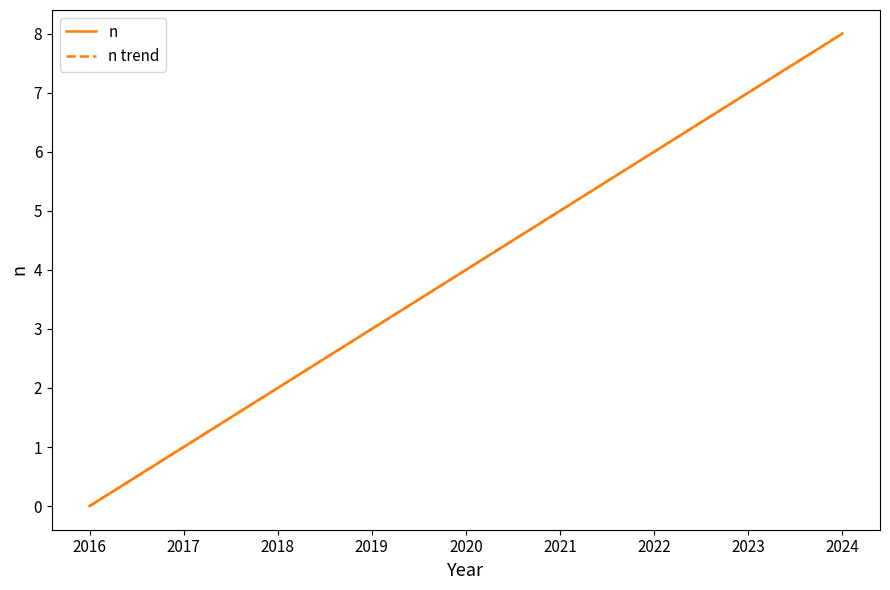

Reading right to left, extract all data points from this chart.

n: 8.0	7.0	6.0	5.0	4.0	3.0	2.0	1.0	0.0
n trend: 8.0	7.0	6.0	5.0	4.0	3.0	2.0	1.0	0.0